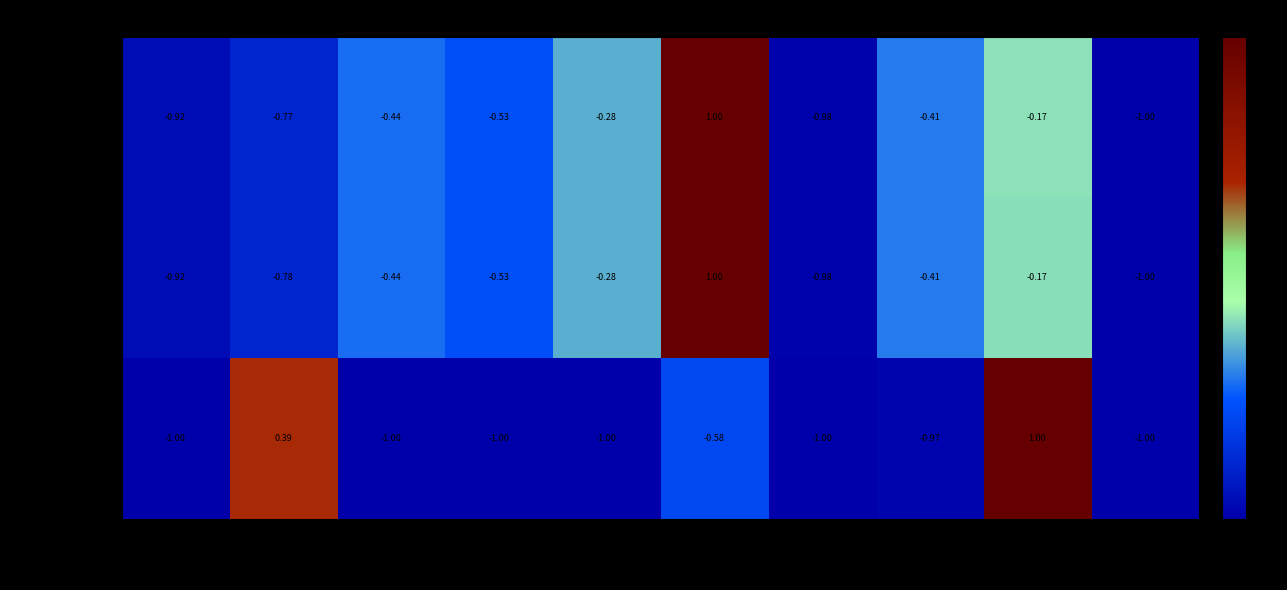

Which series has the largest total across all categories?

TB